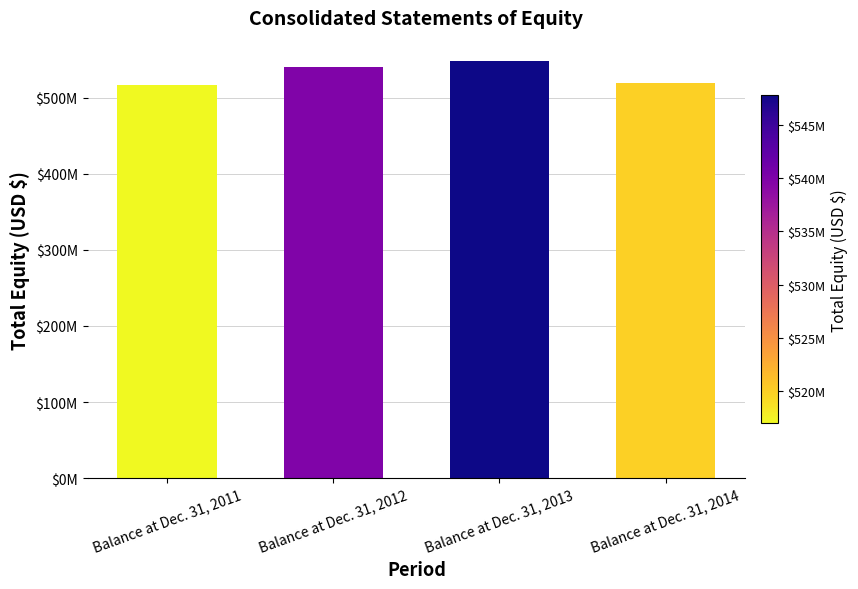

How many values are below 539910000?

2